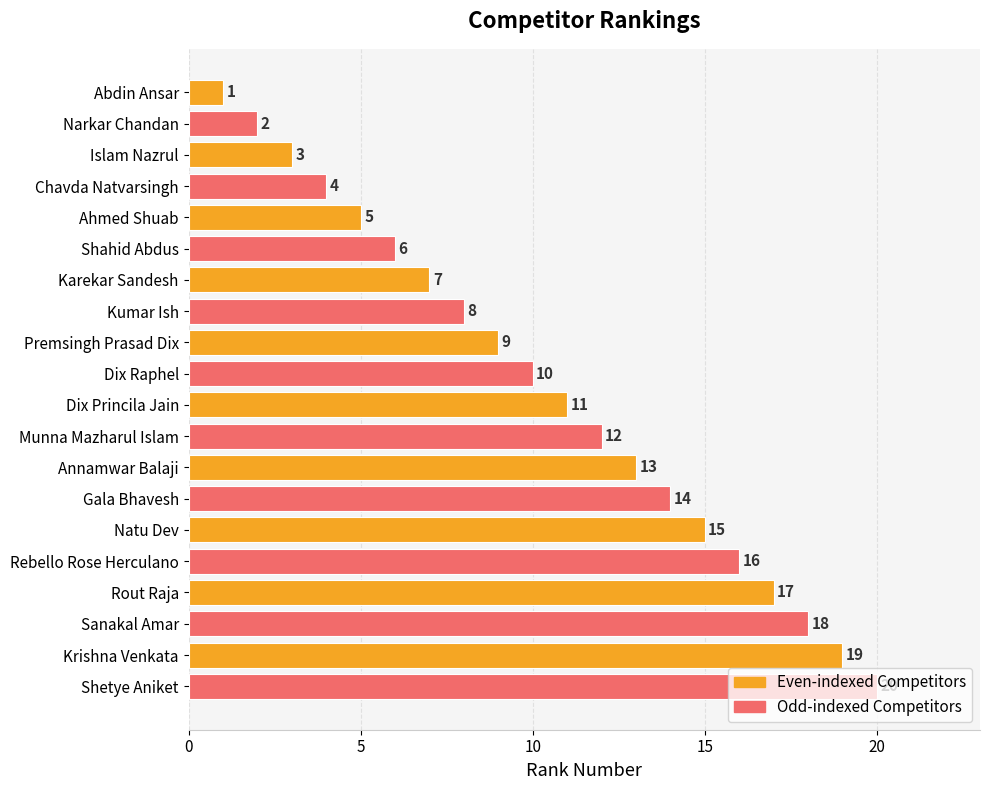

True or false: the data shows 15 at Natu Dev.

True